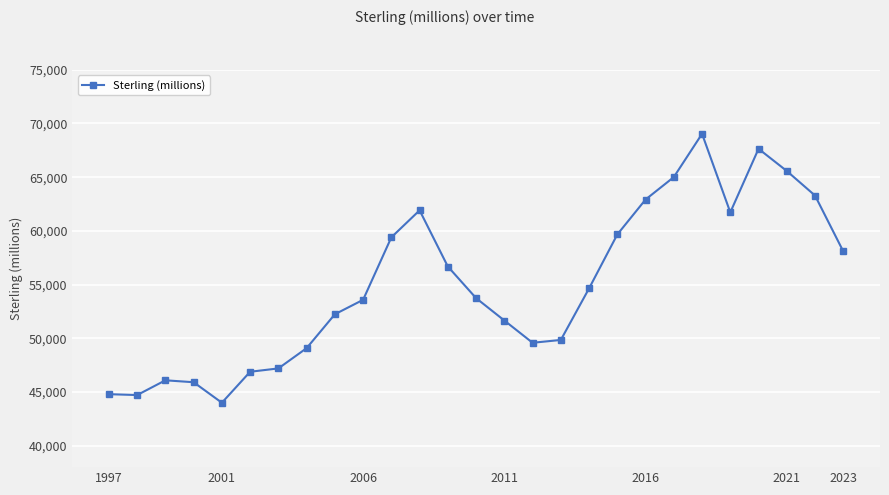

Does the chart have visible grid lines?

Yes